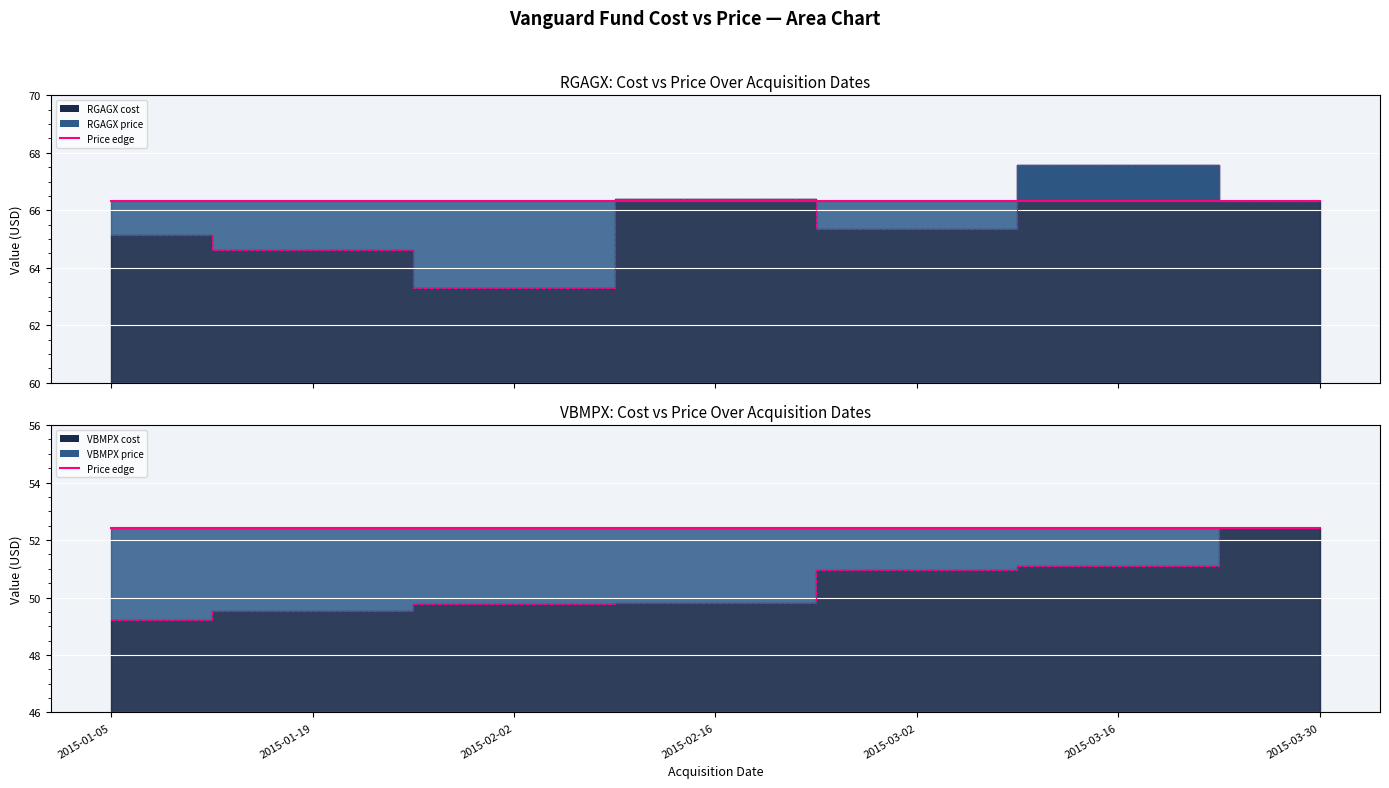

List the labels in order of RGAGX cost value, largest first.

2015-03-16, 2015-02-16, 2015-03-30, 2015-03-02, 2015-01-05, 2015-01-19, 2015-02-02